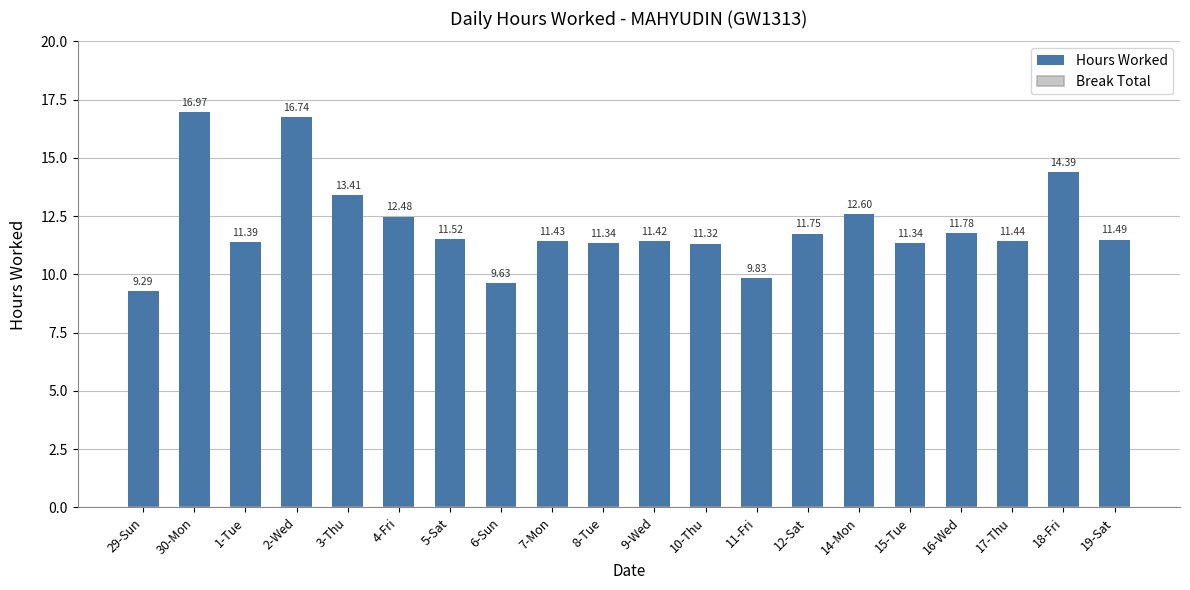

Which has a higher value, 4-Fri or 30-Mon?

30-Mon